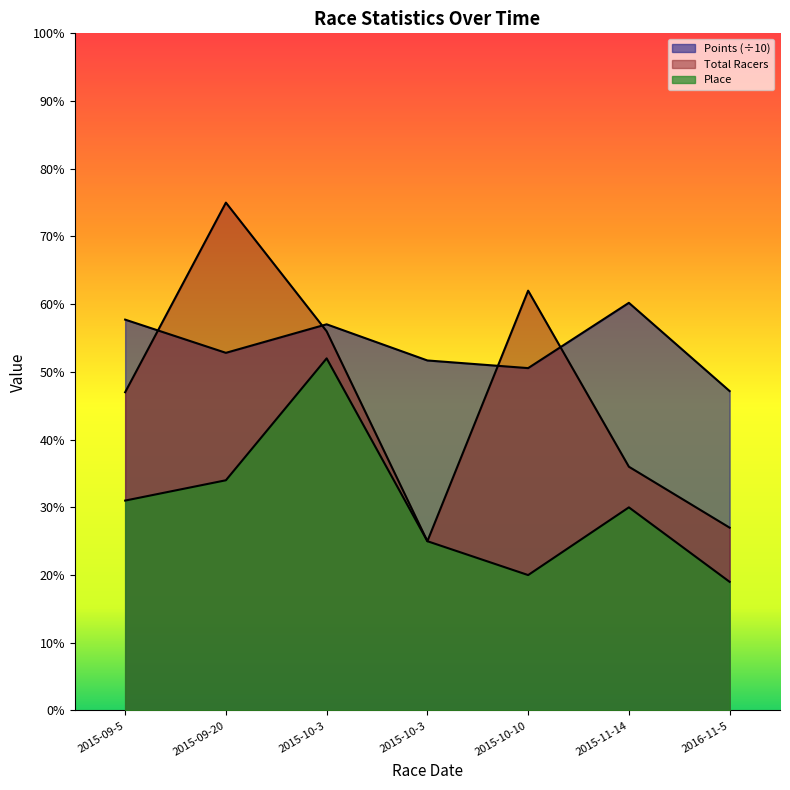

What is the spread (max minus min) of values at 2015-09-5?

26.7